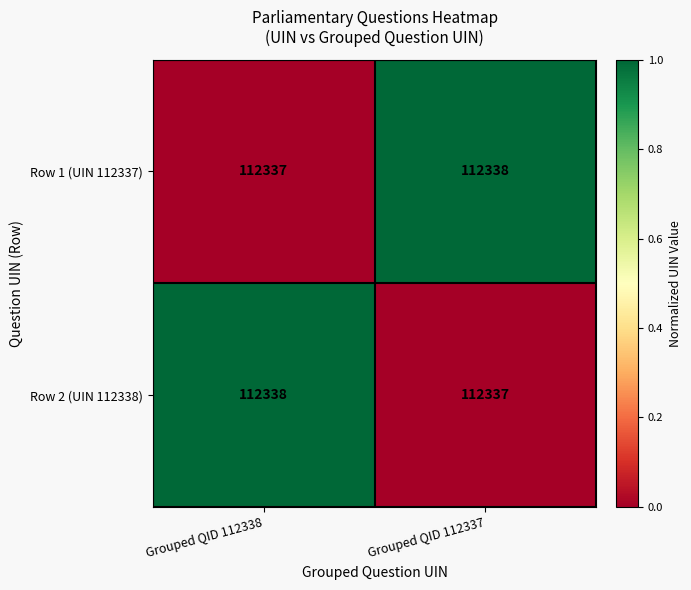

Reading left to right, list all the values displayed in this chart.

Row 1 (UIN 112337): 112337	112338
Row 2 (UIN 112338): 112338	112337